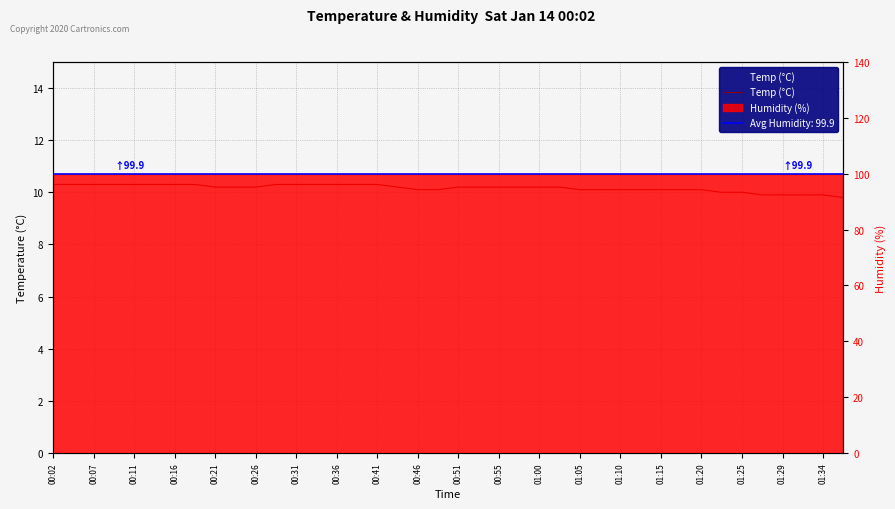

Is it true that the value at 00:55 is 10.3?

True